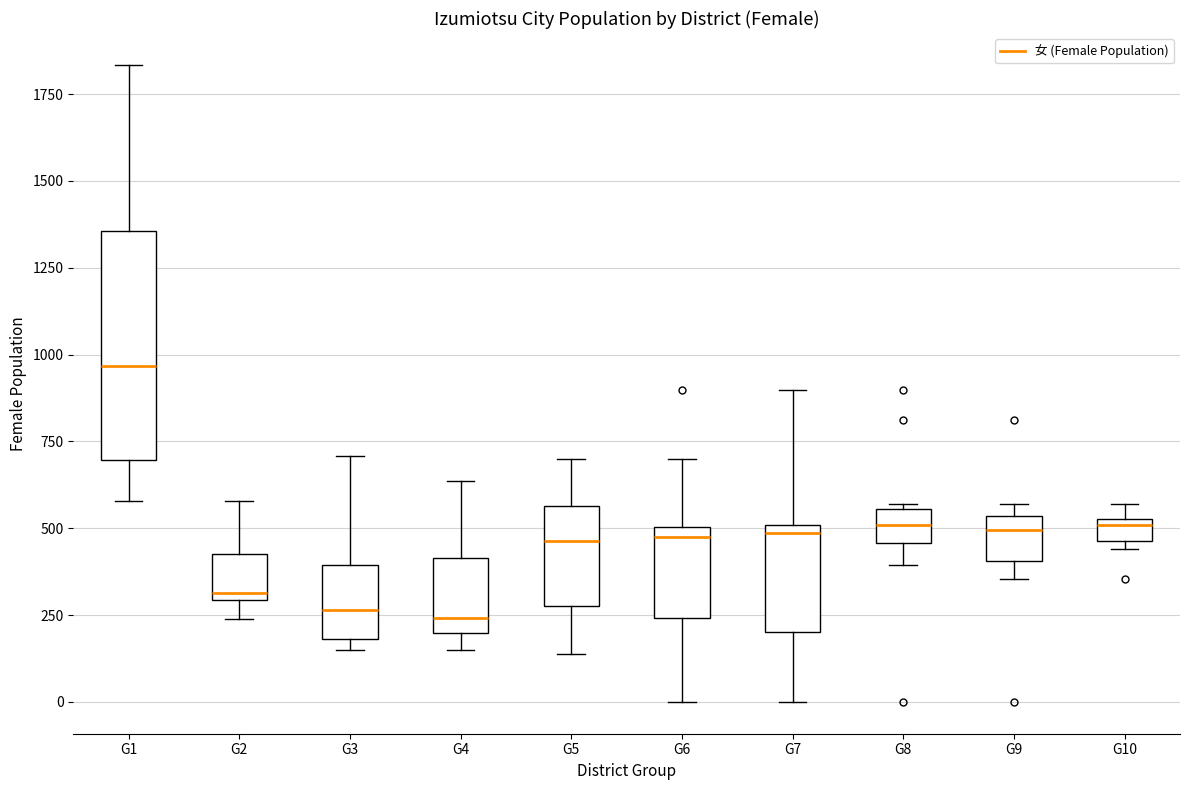

Which box is the tallest, from its lower edge to its upper edge?

G1